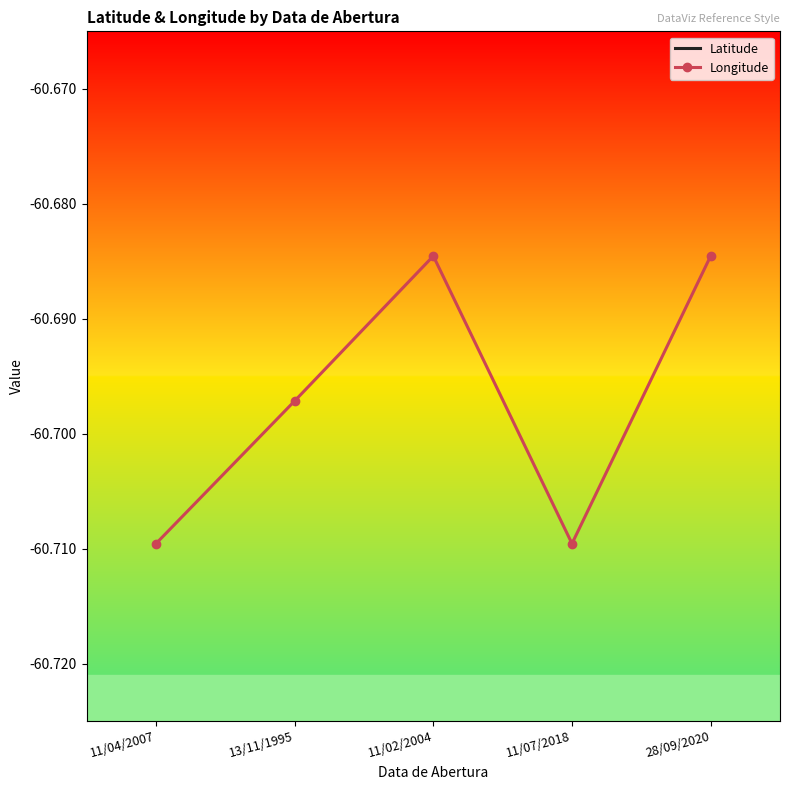

True or false: Longitude and Latitude cross at least once.

False